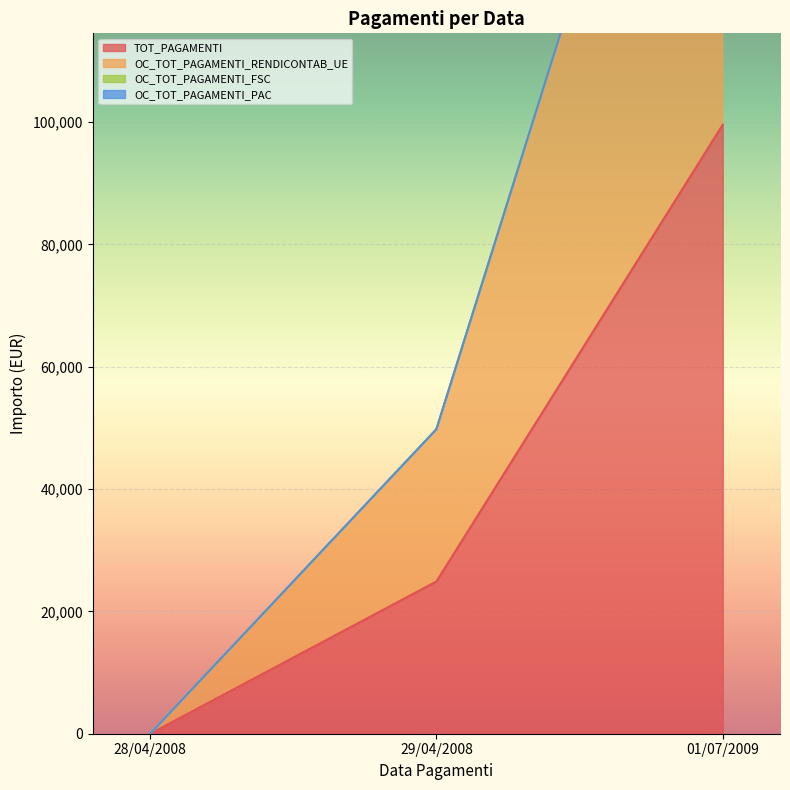

Between 28/04/2008 and 01/07/2009, which series saw the biggest shift?

OC_TOT_PAGAMENTI_RENDICONTAB_UE